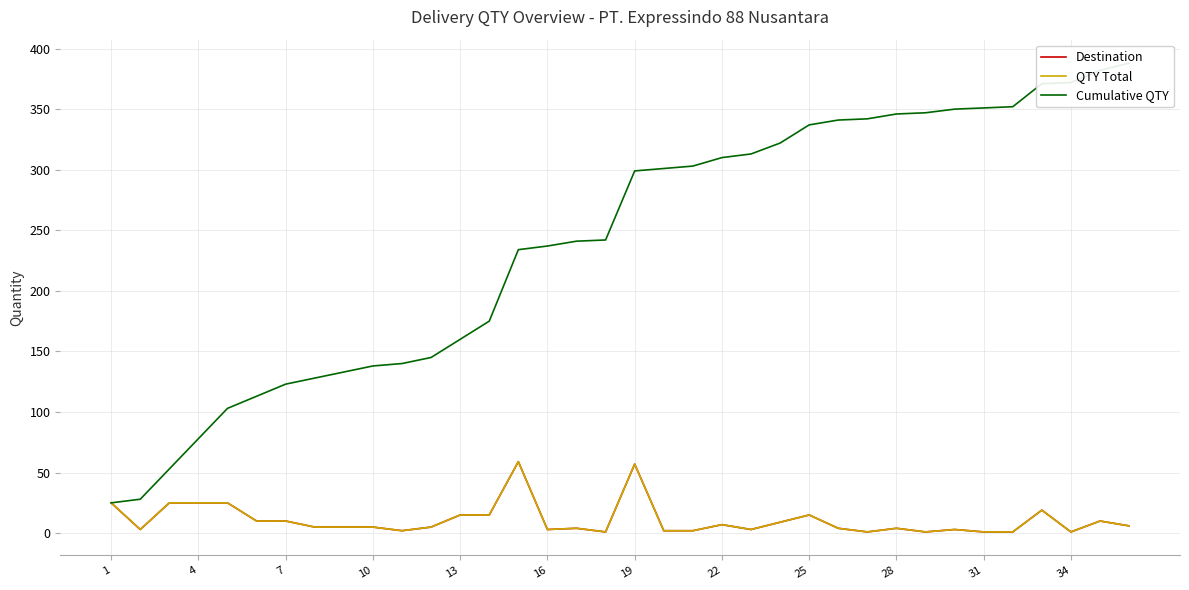

What is the difference between the maximum and second lowest values in the Cumulative QTY series?

360